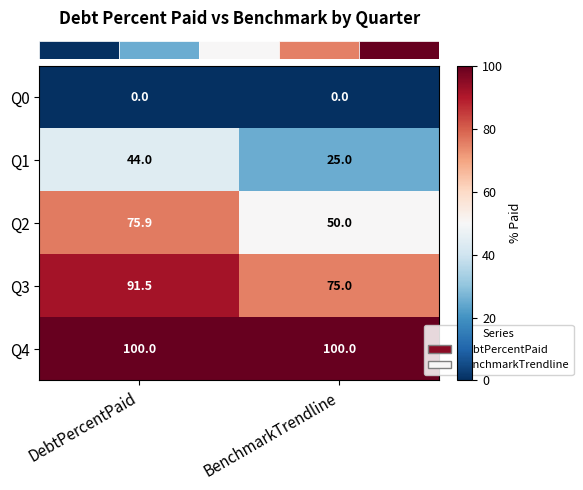

What is the average value of the Q4 series?

100.0